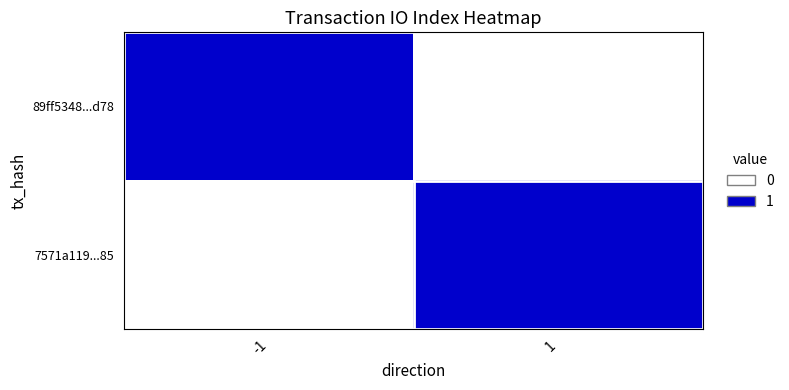

At how many categories does at least one series exceed 0?

2